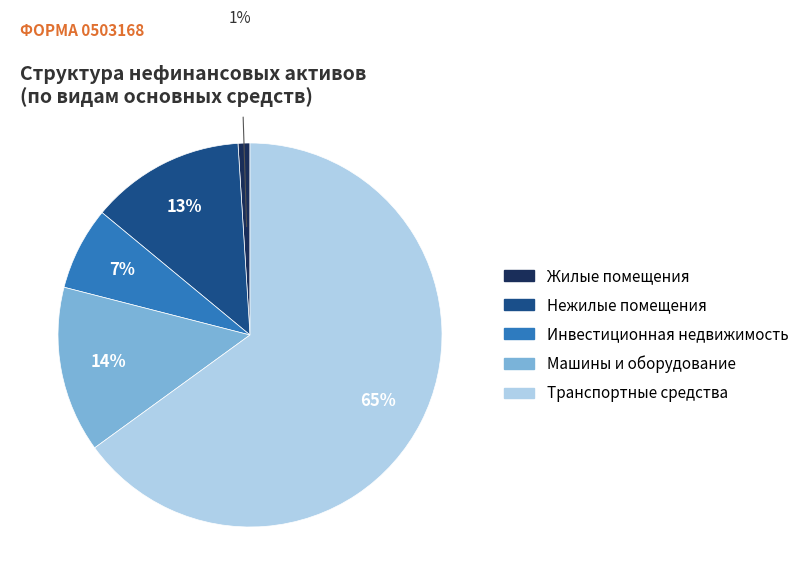

What percentage is the Нежилые помещения slice, to the nearest percent?

13%